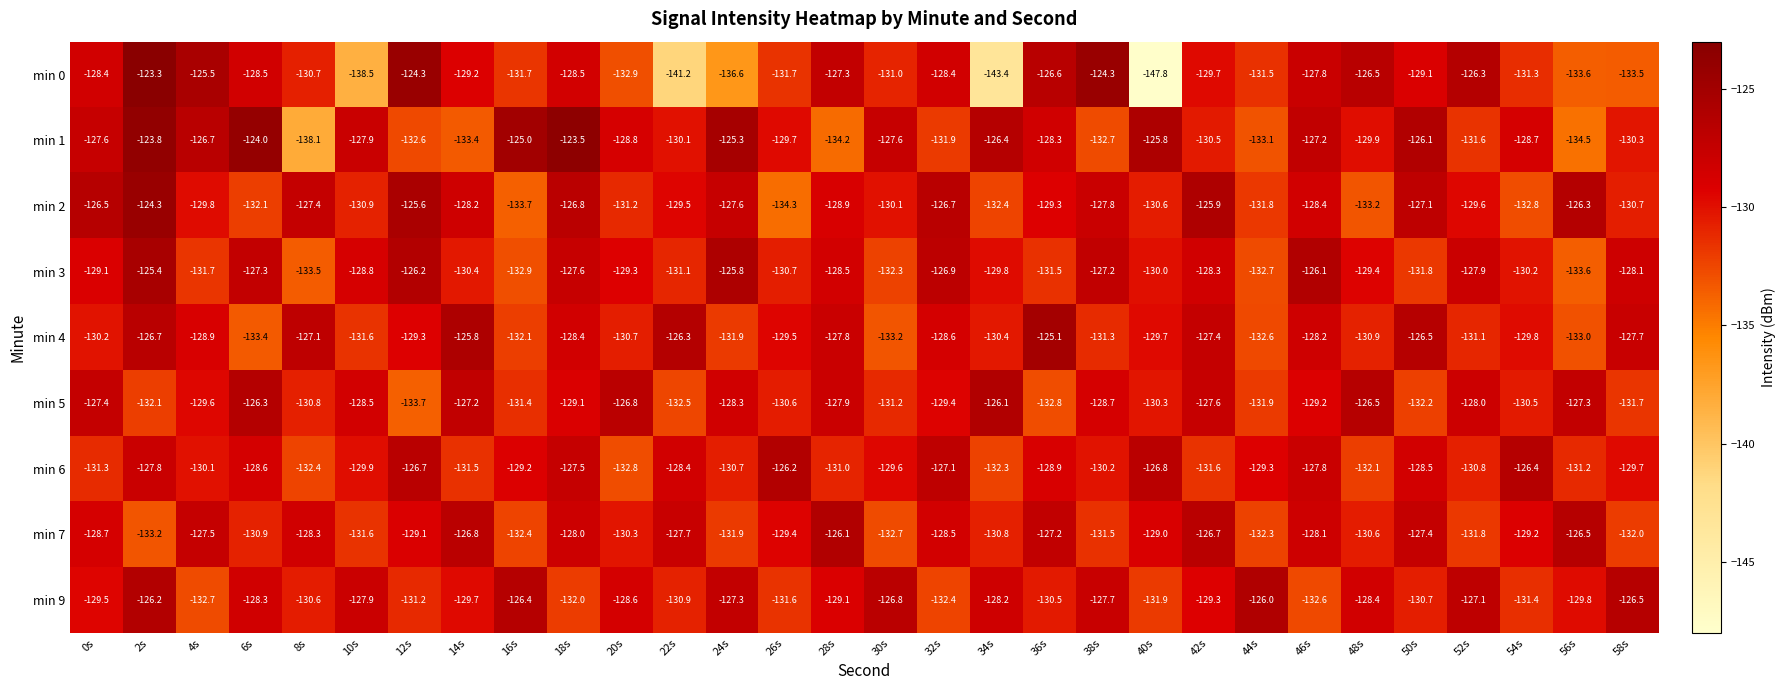

Which series has the widest spread of values?

min 0